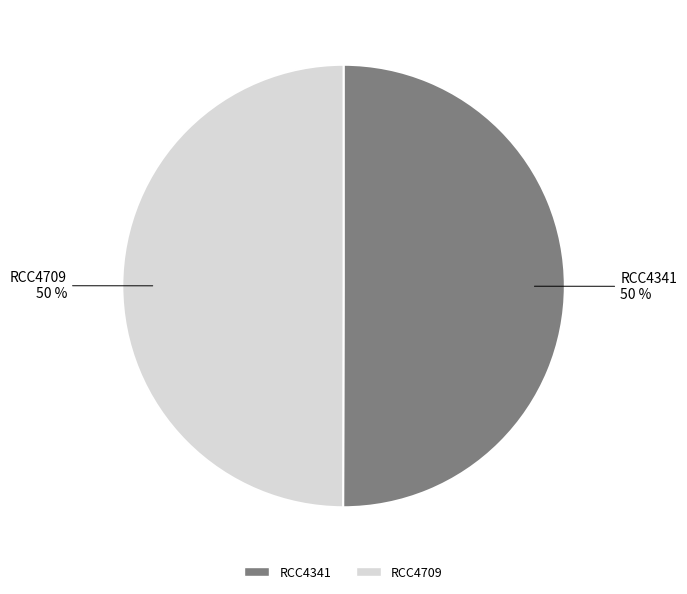

What percentage is the RCC4341 slice, to the nearest percent?

50%